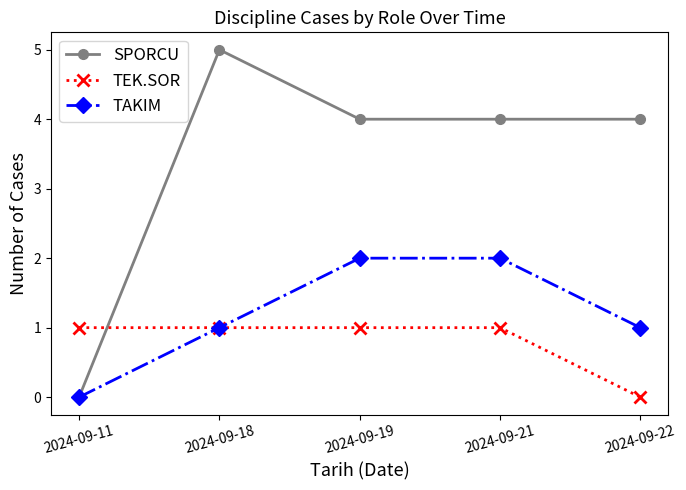

What is the value of the SPORCU point at the 4th from the left?

4